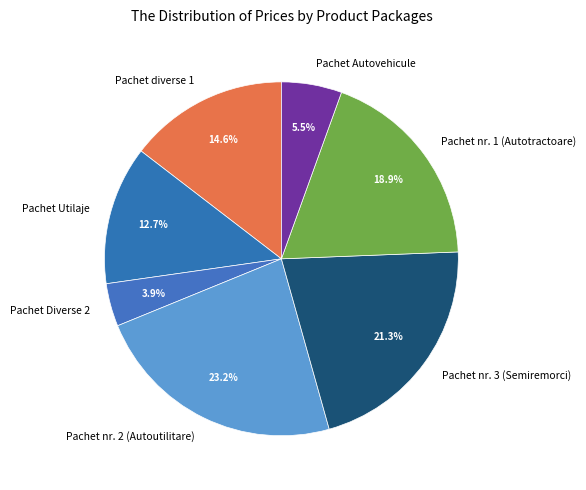

Between Pachet Diverse 2 and Pachet Utilaje, which is larger?

Pachet Utilaje